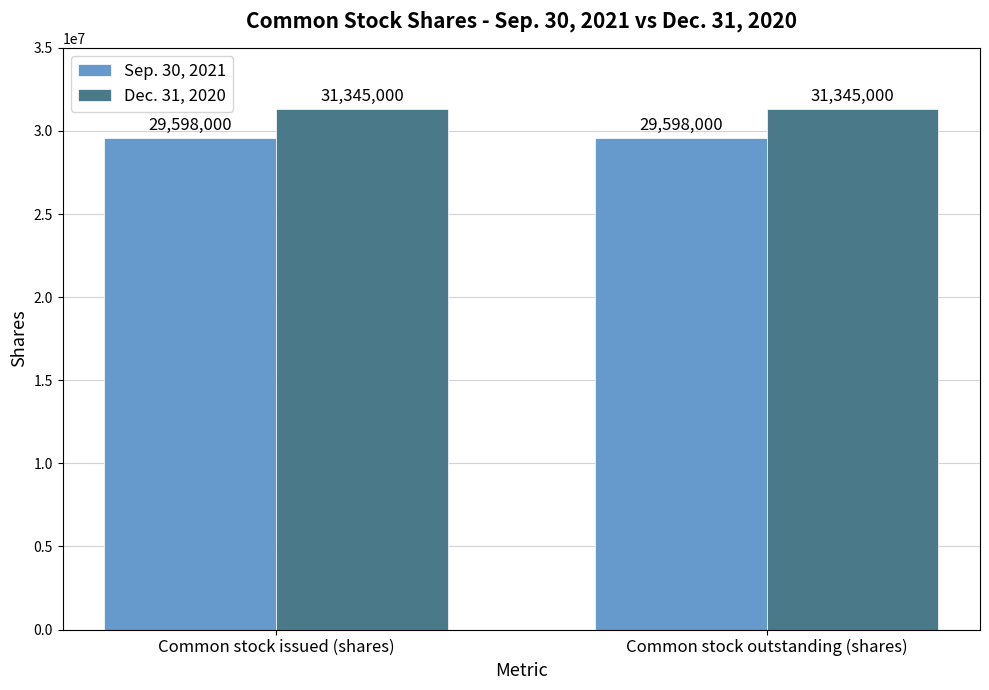

What is the approximate value of Dec. 31, 2020 at Common stock issued (shares)?

31345000